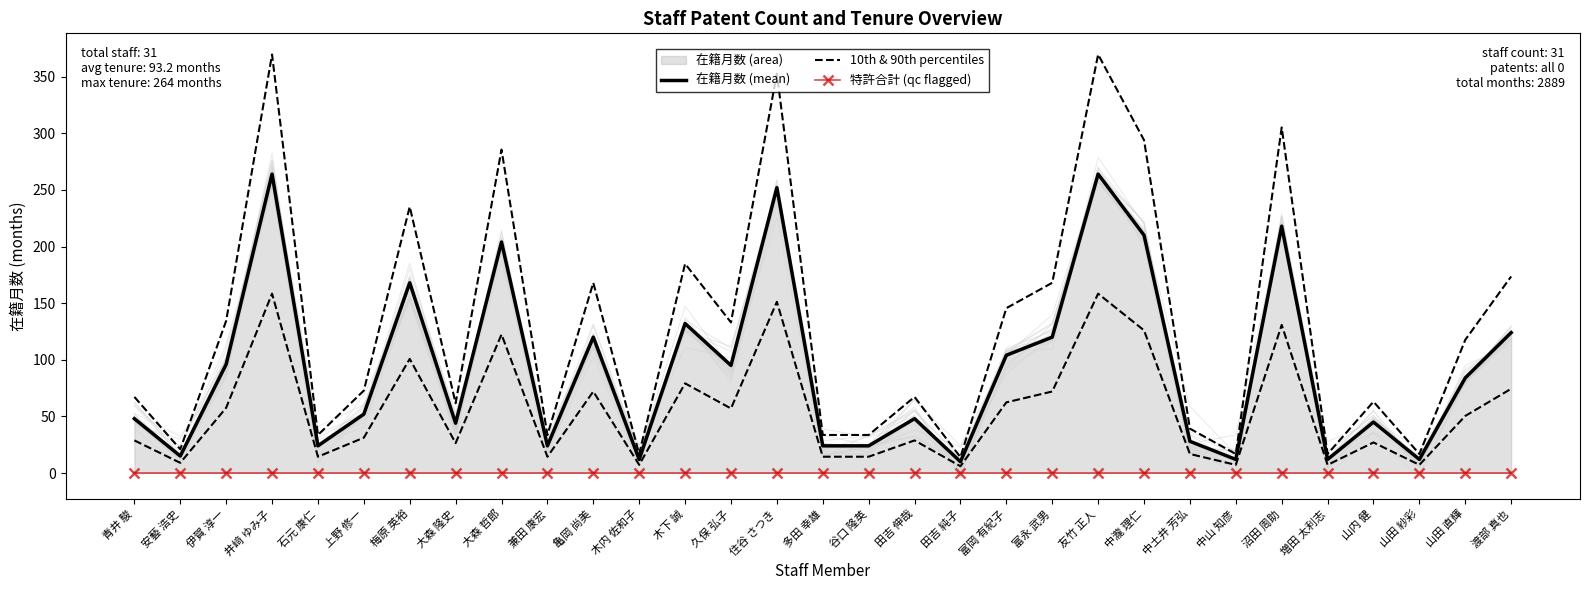

How many interior local valleys does the 10th & 90th percentiles series have?

10